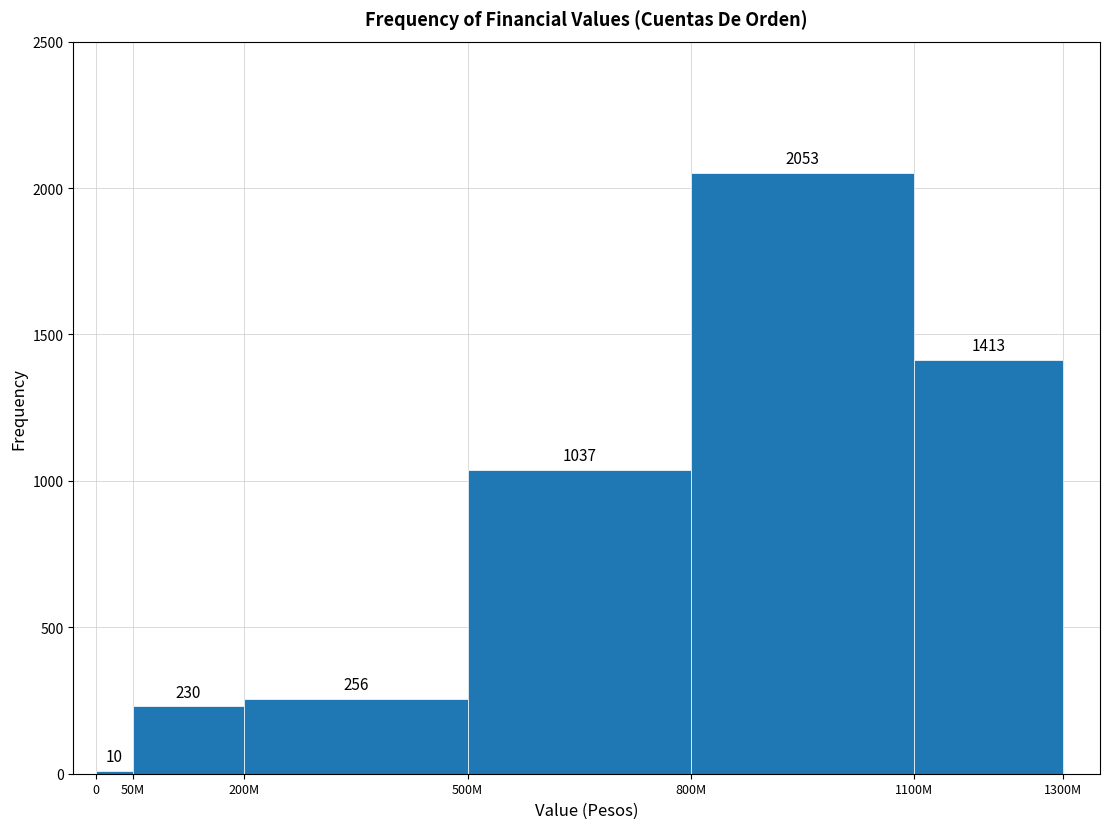

Reading left to right, transcribe all the data shown in this chart.

10	230	256	1037	2053	1413